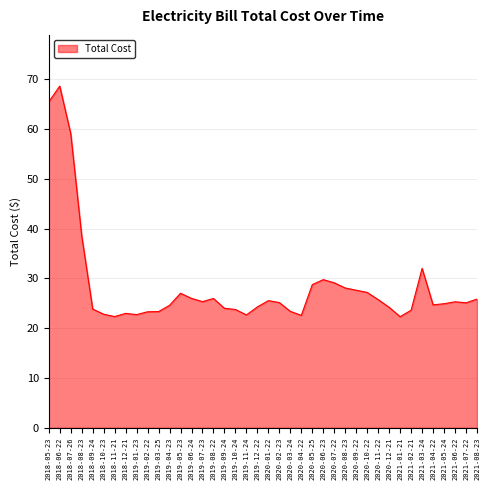

At which category does the chart reach its peak across all series?

2018-06-22